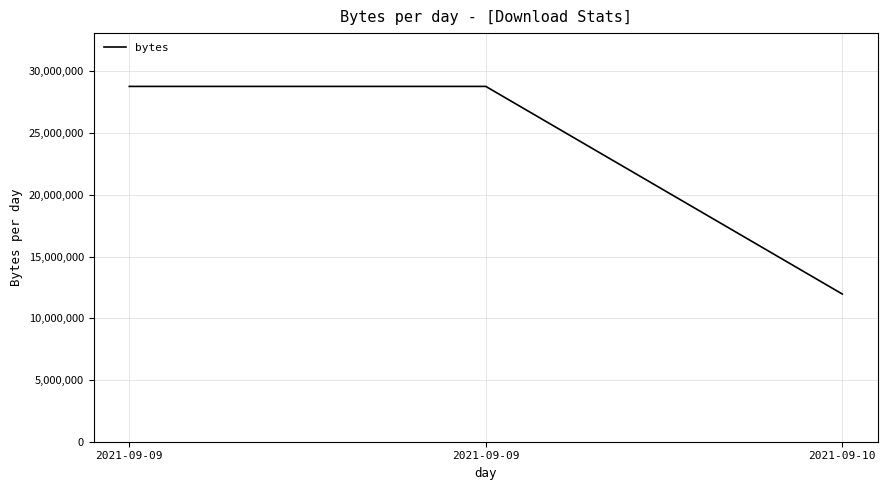

How many lines are shown in the chart?

1